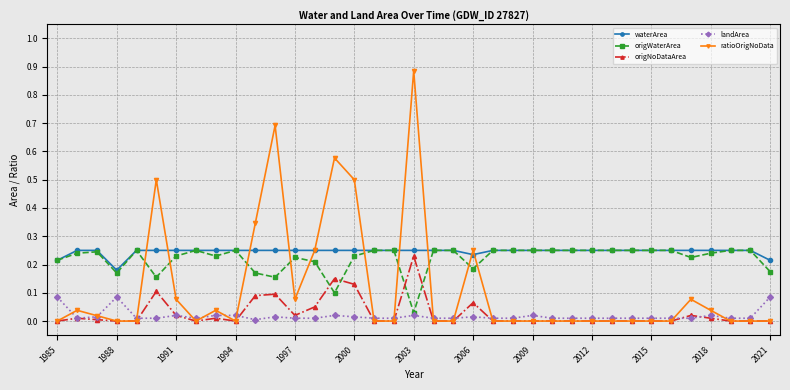

Which series has the widest spread of values?

ratioOrigNoData